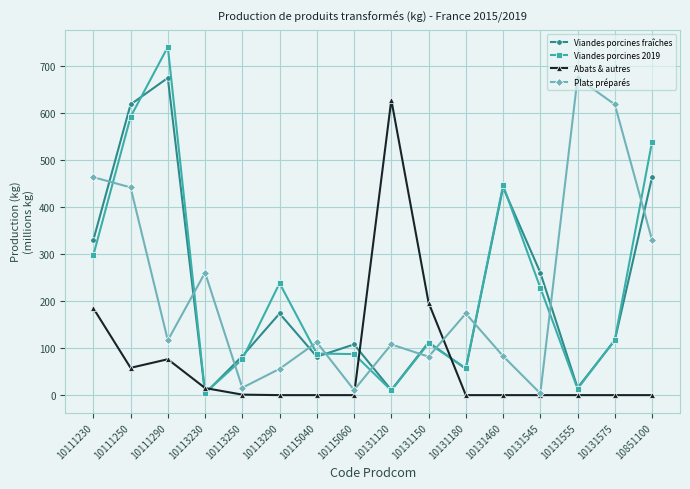

Which series ends up on top after the final intersection of Abats & autres and Plats préparés?

Plats préparés